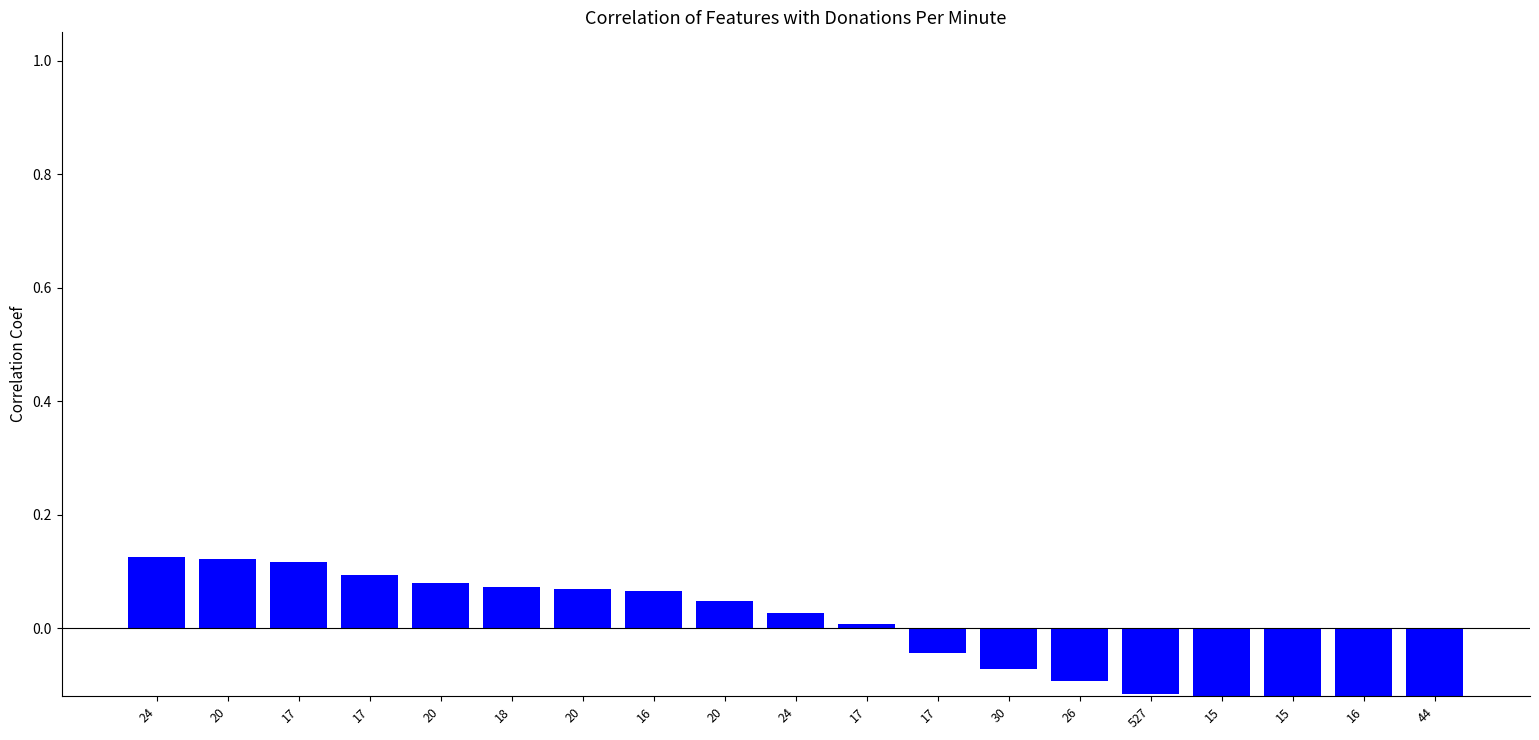

What is the smallest value displayed?

-0.1